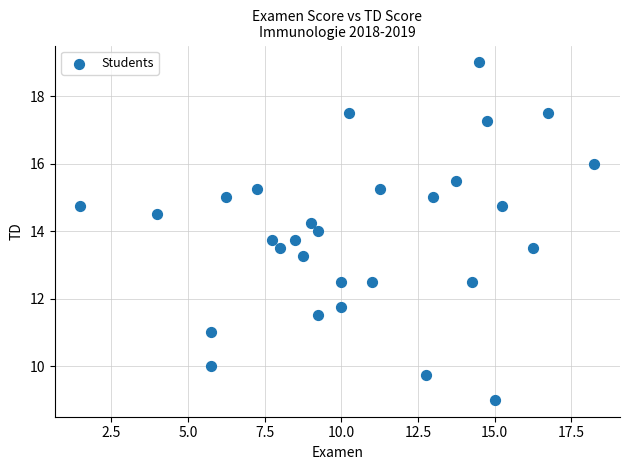

What is the range of Y values (max minus min)?

10.0